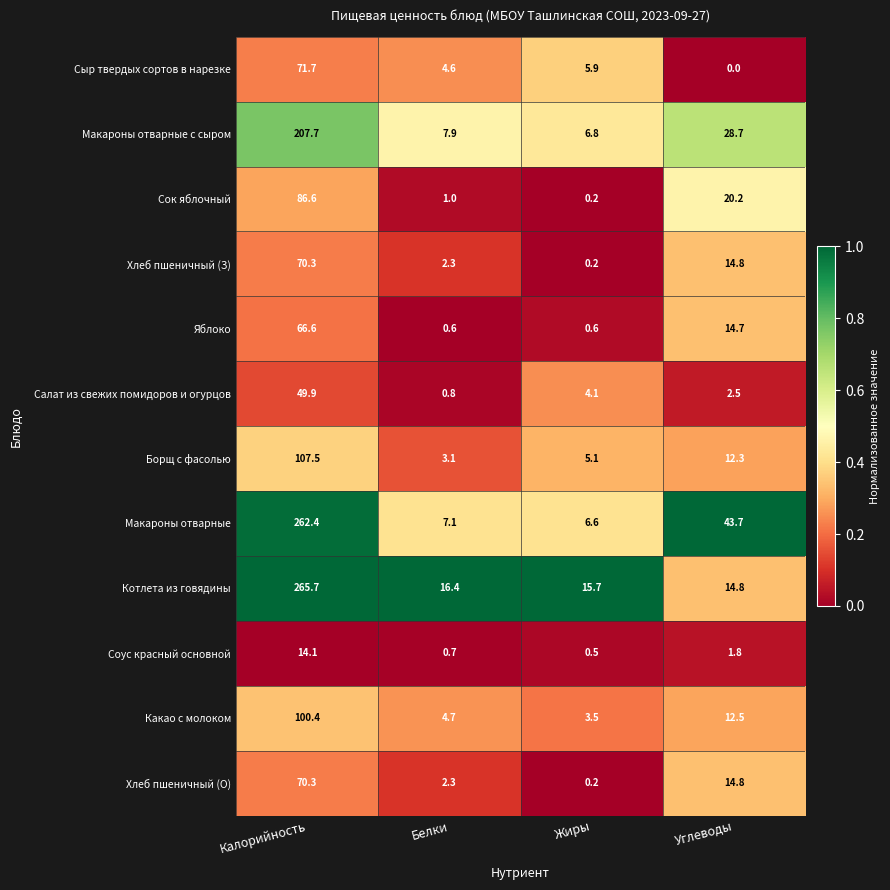

The Хлеб пшеничный (З) series shows 0.8 at Белки. True or false?

False